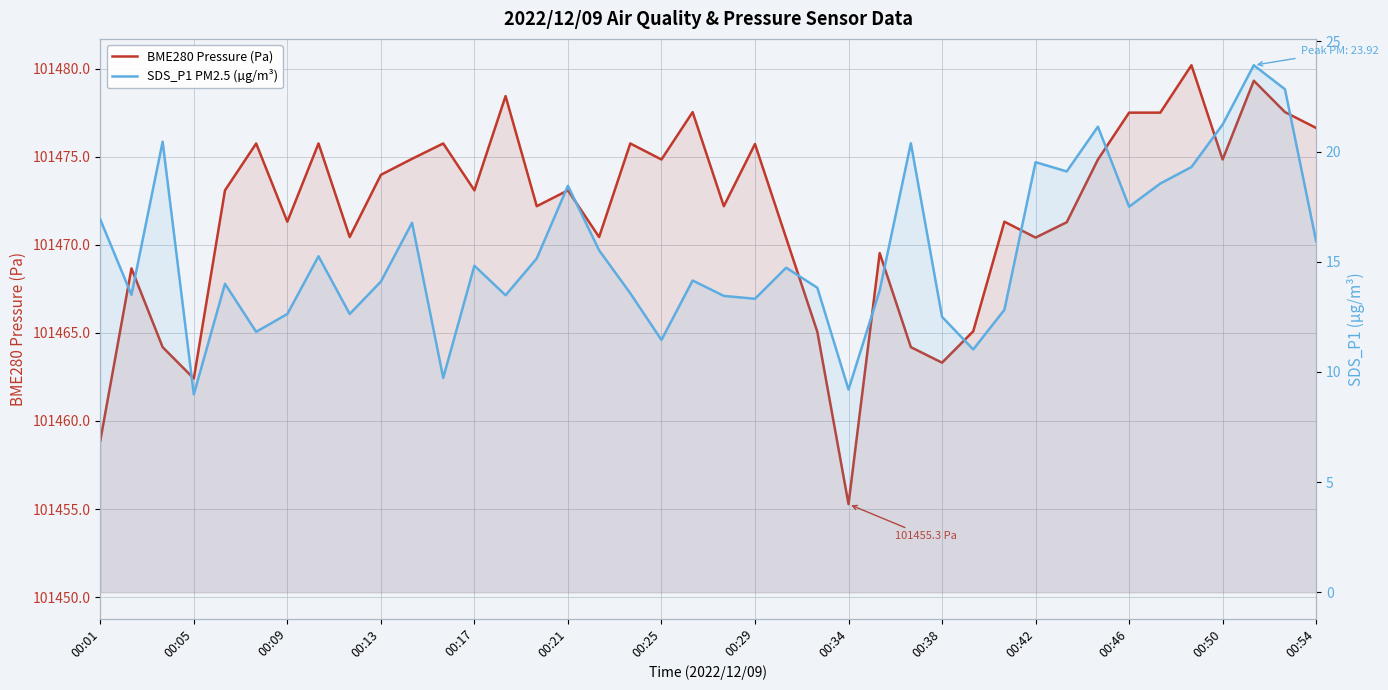

How many lines are shown in the chart?

2